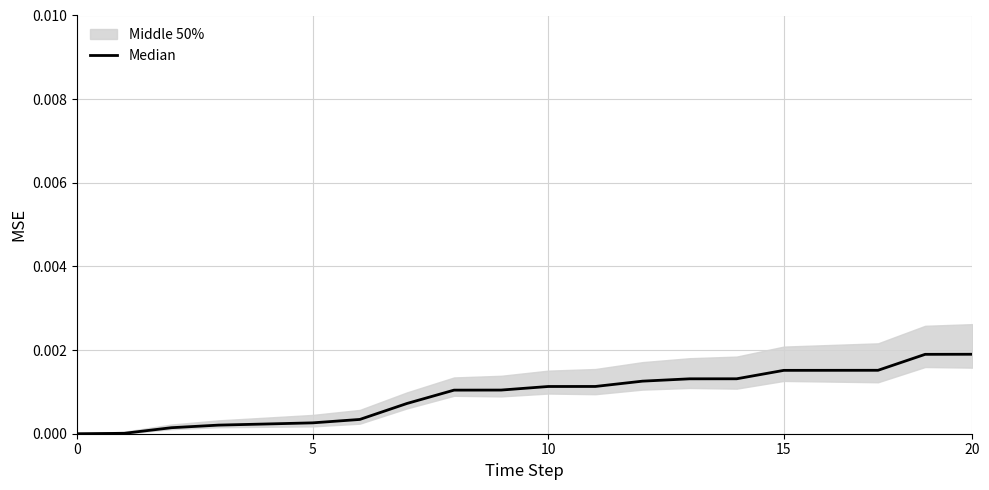

True or false: the data shows 0.0 at 20.

False